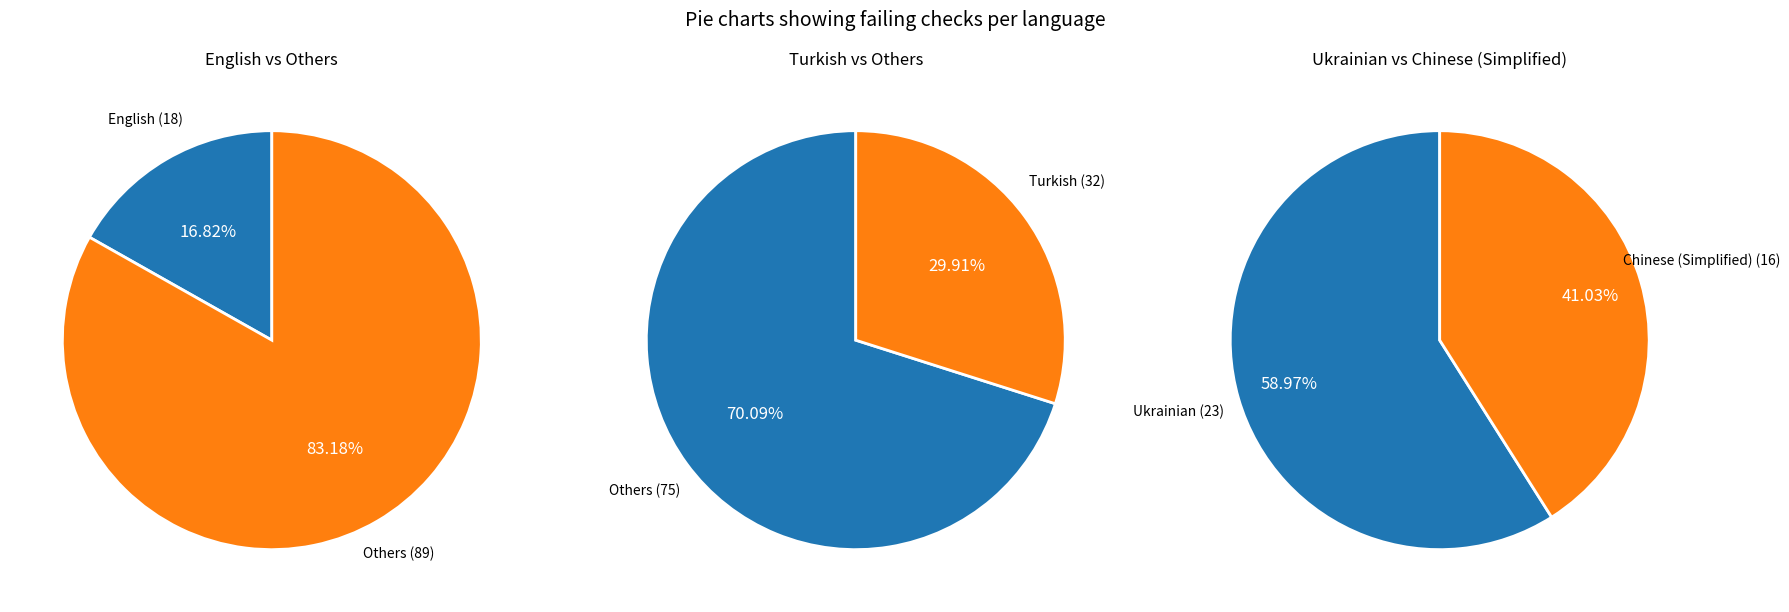

What percentage is the Turkish slice, to the nearest percent?

30%